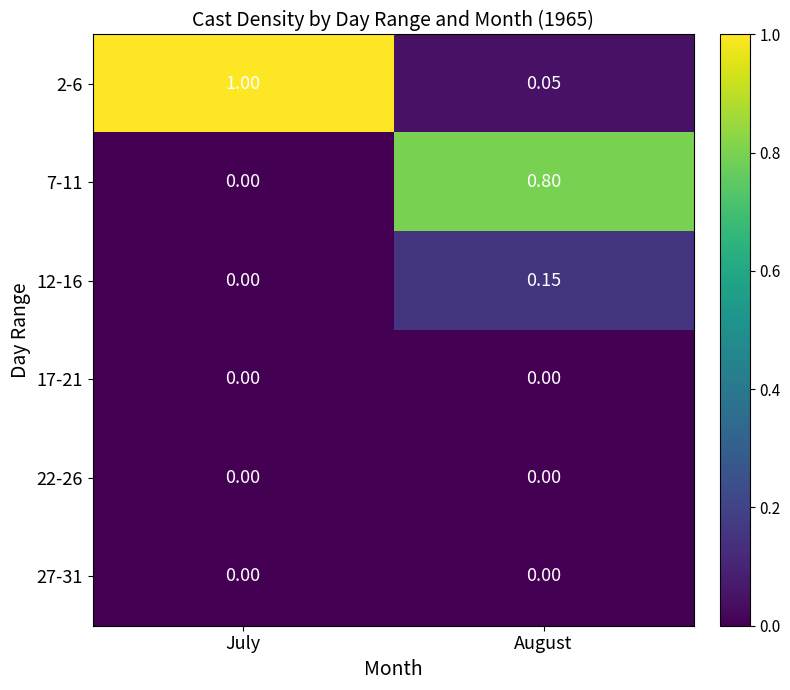

How many positive values does the 7-11 series have?

1